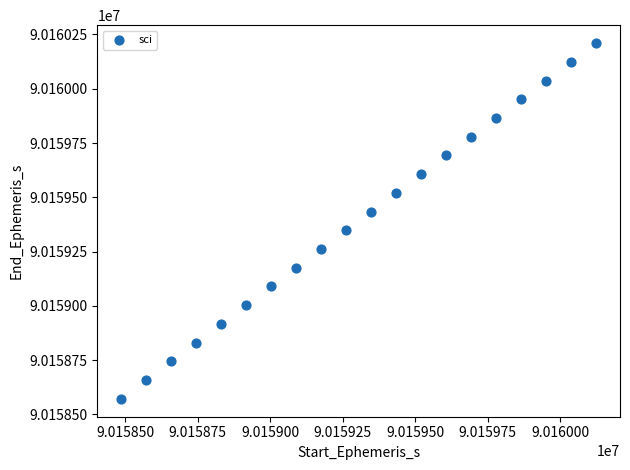

What is the range of X values (max minus min)?

1639.2